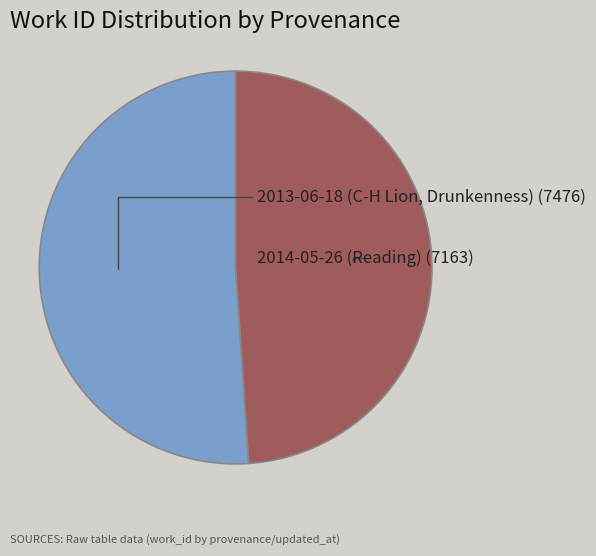

Is there a majority slice in this chart?

Yes